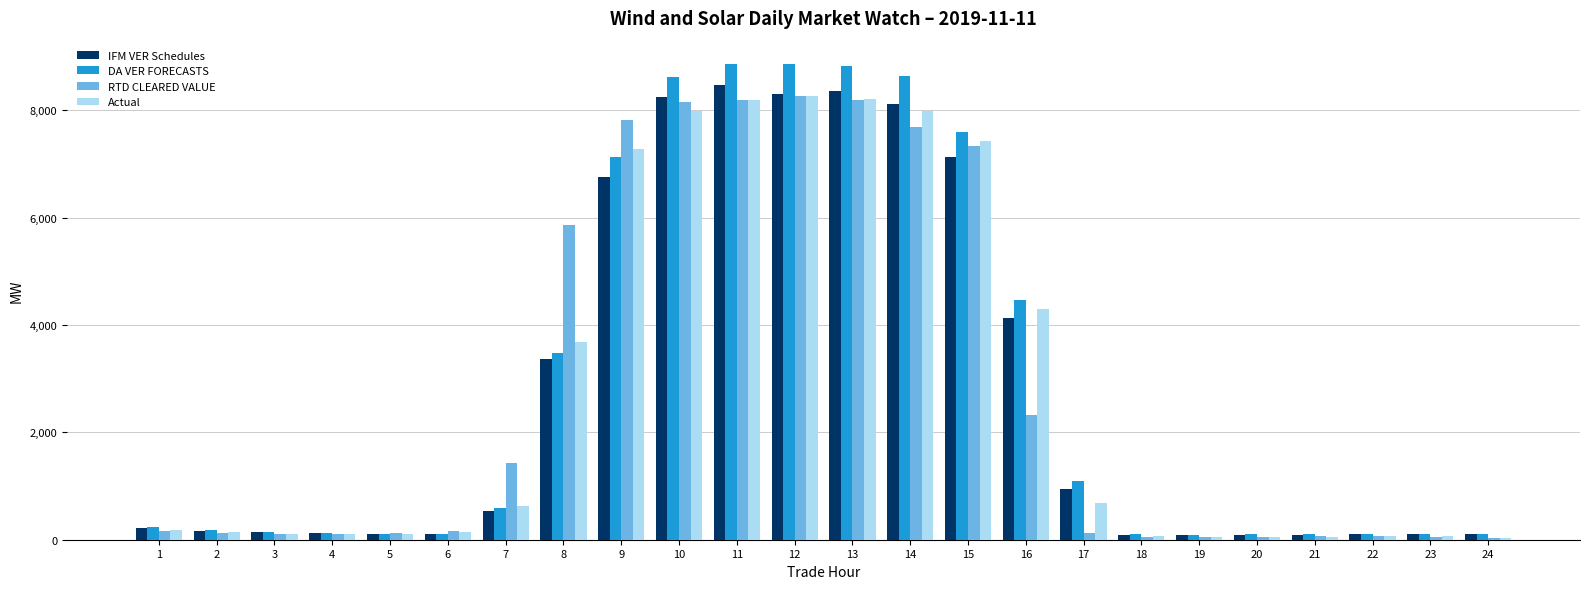

Where is IFM VER Schedules nearest to the value 4278?

16